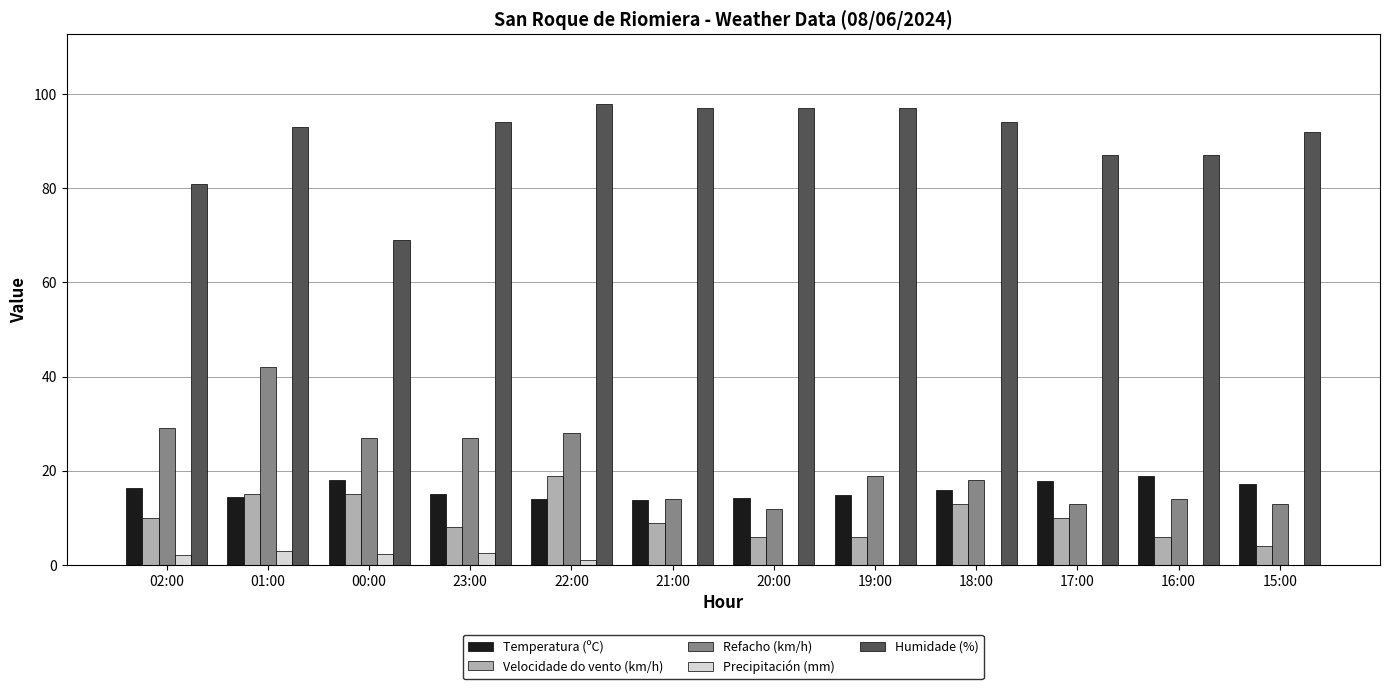

What is the total value across all series at 00:00?

131.5